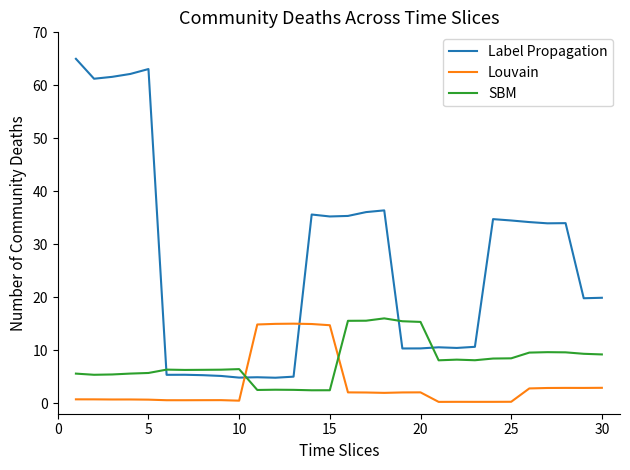

Which series has the largest total across all categories?

Label Propagation